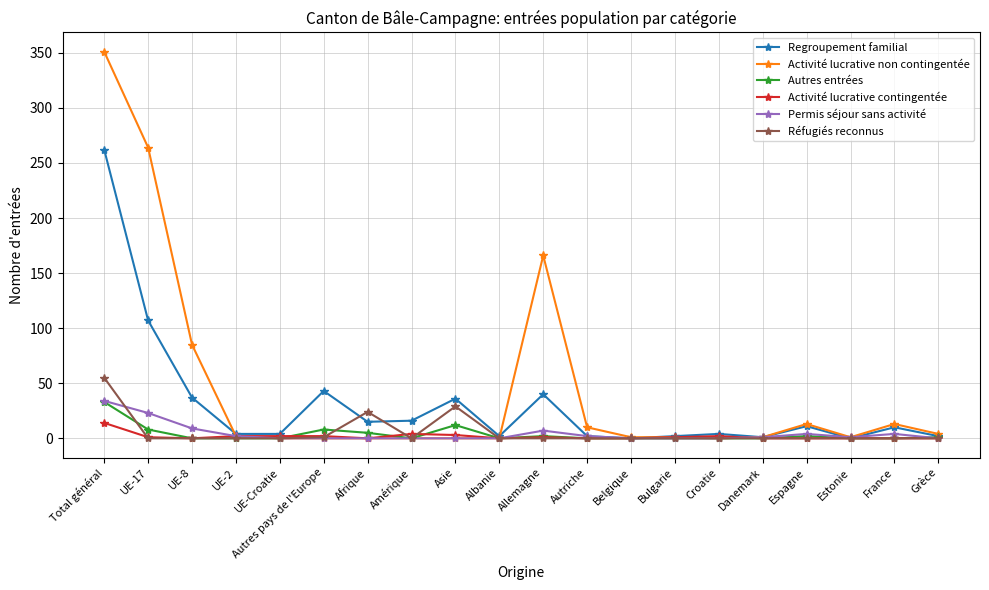

Which series has the largest range (max minus min)?

Activité lucrative non contingentée